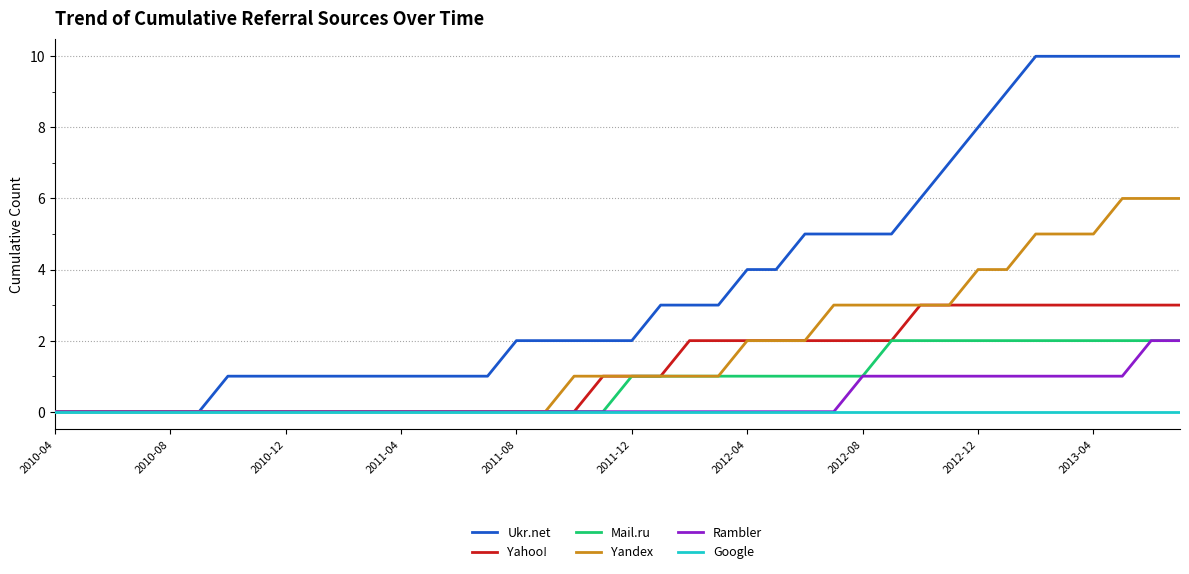

Which series has the largest total across all categories?

Ukr.net